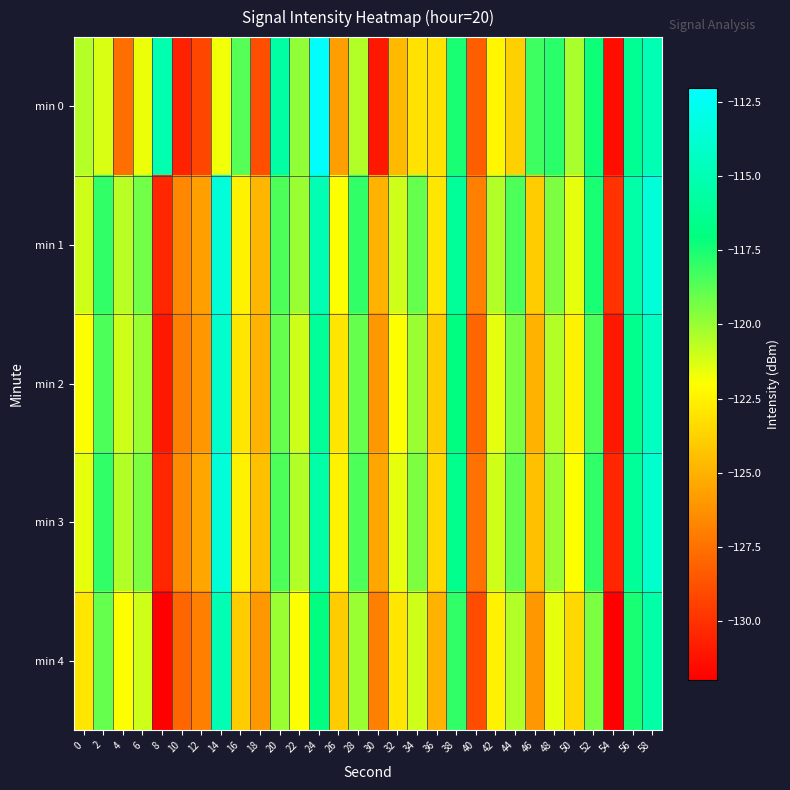

Between 20 and 38, which series saw the biggest shift?

min 1